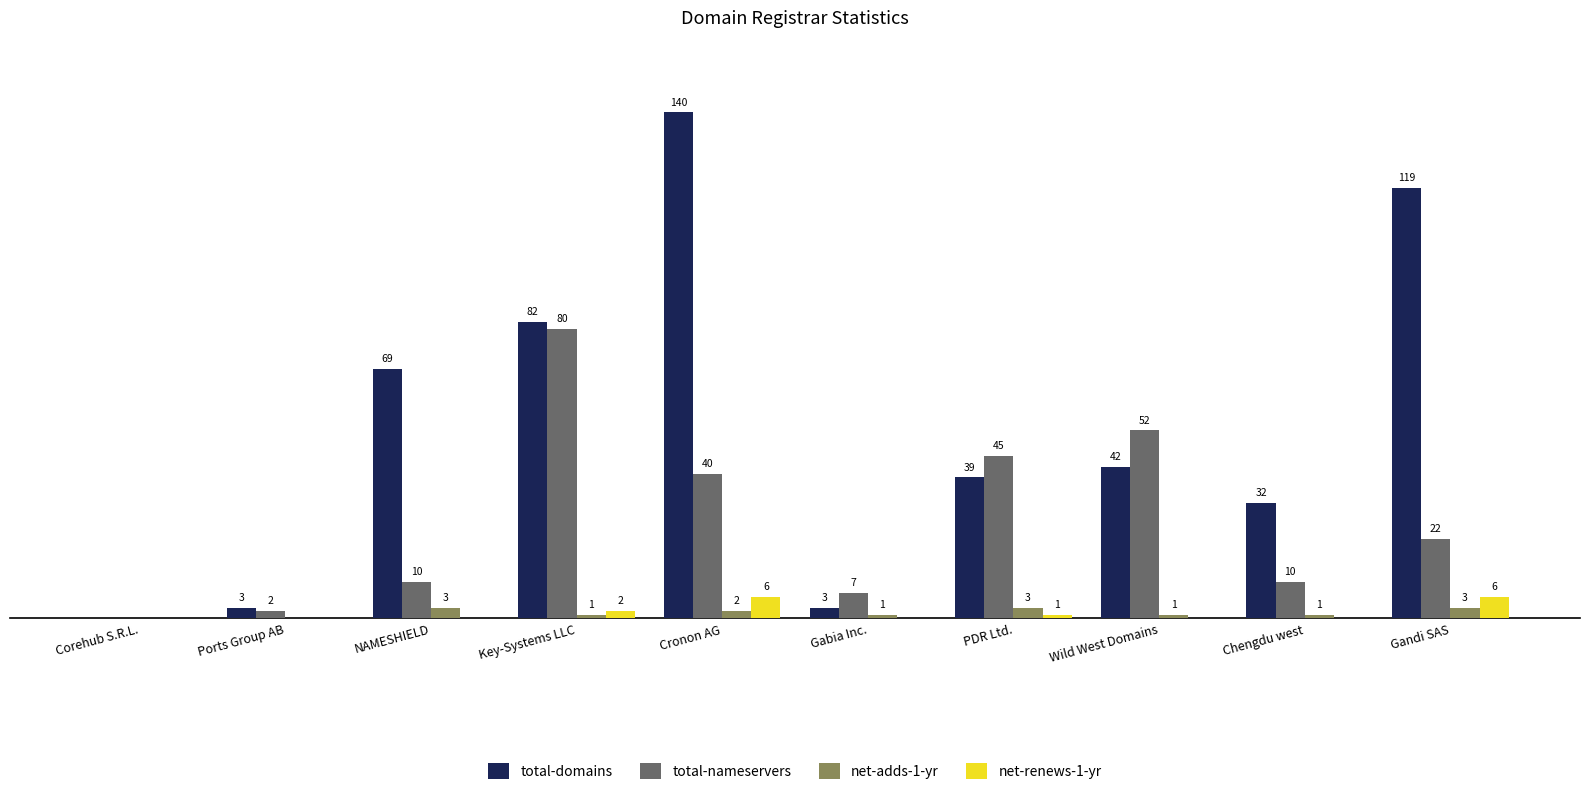

Where does the total-domains series first go above 42?

NAMESHIELD